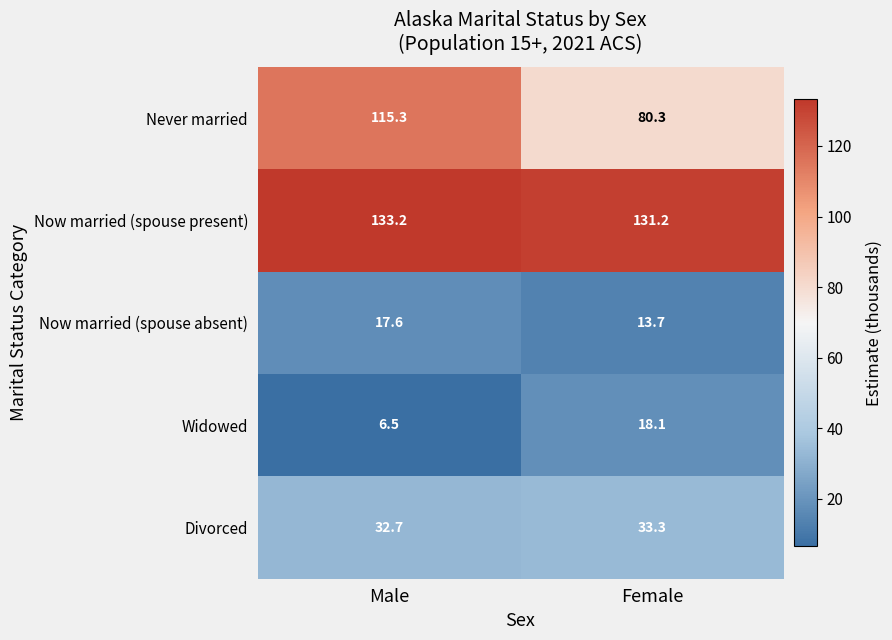

At which label is Divorced closest to 33?

Male